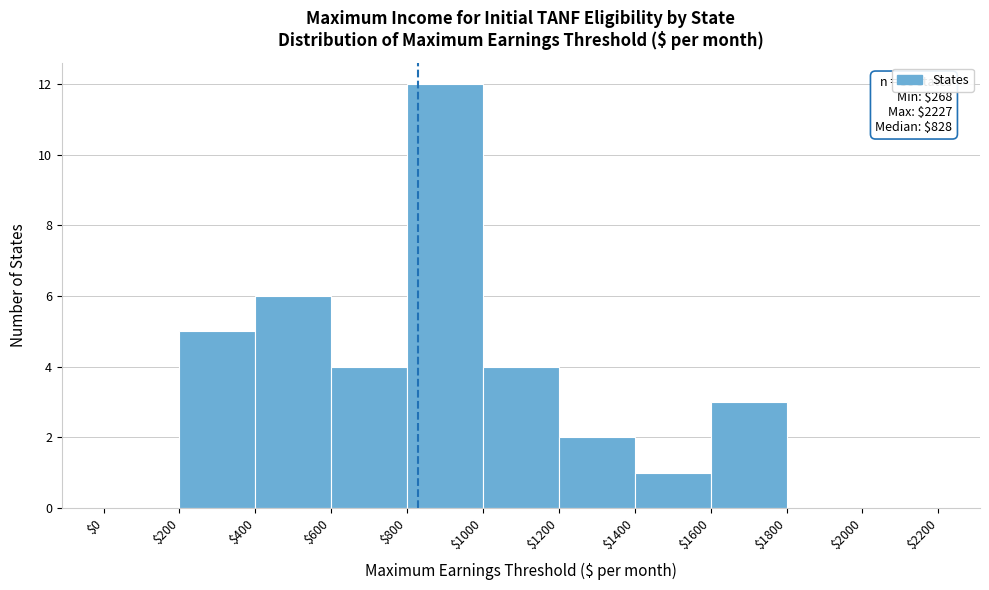

Over which range of the x-axis is the bar tallest?

$800 to $1000